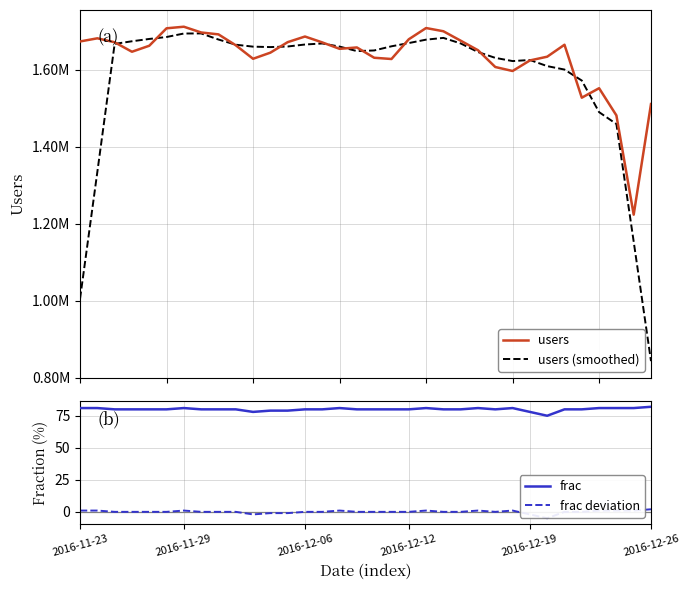

What is the difference between the maximum and minimum values in the frac deviation series?

7.0